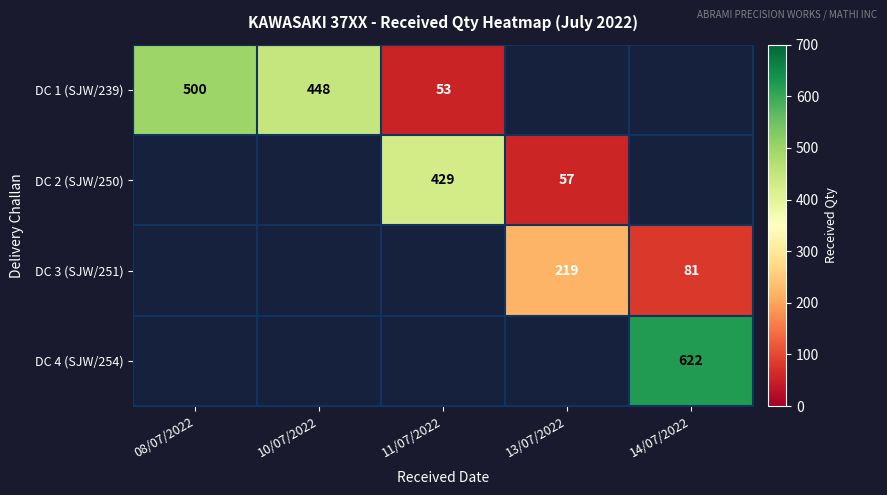

The DC 2 (SJW/250) series shows 114 at 11/07/2022. True or false?

False